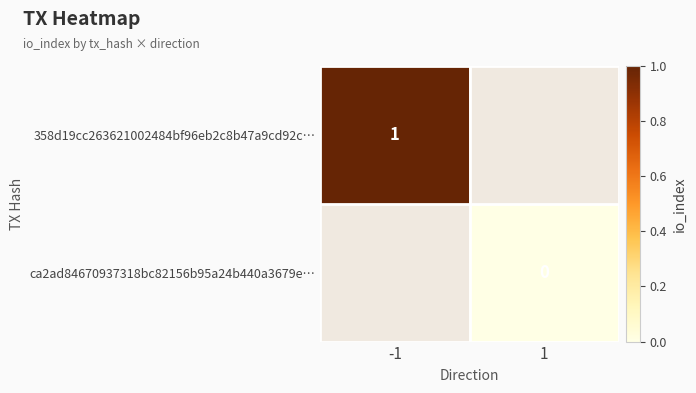

Is the value of ca2ad84670937318bc82156b95a24b440a3679e… at 1 greater than the value of 358d19cc263621002484bf96eb2c8b47a9cd92c… at -1?

No